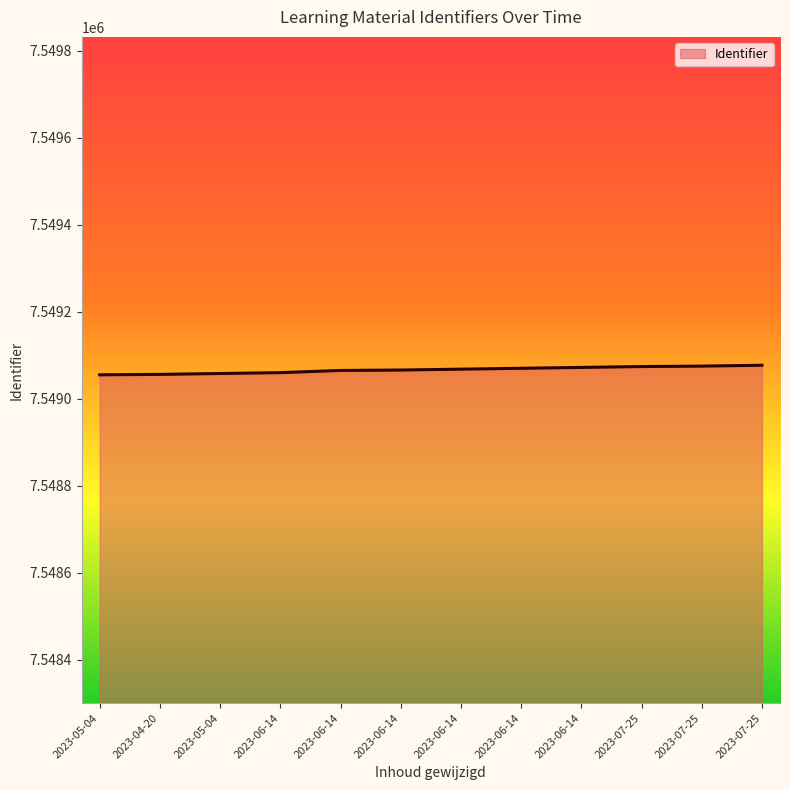

Read the value at 2023-06-14.

7549065